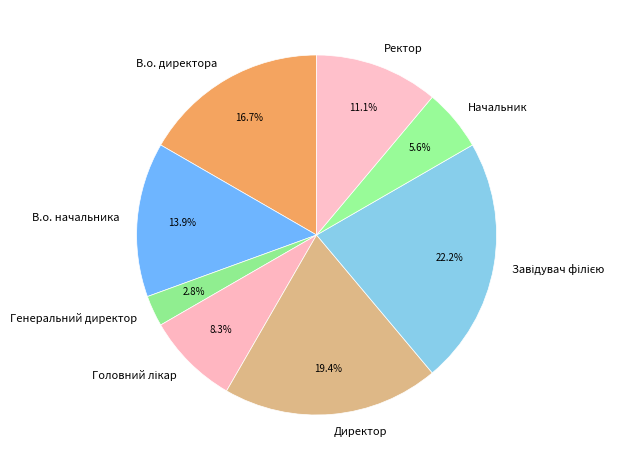

Which slice is the smallest?

Генеральний директор